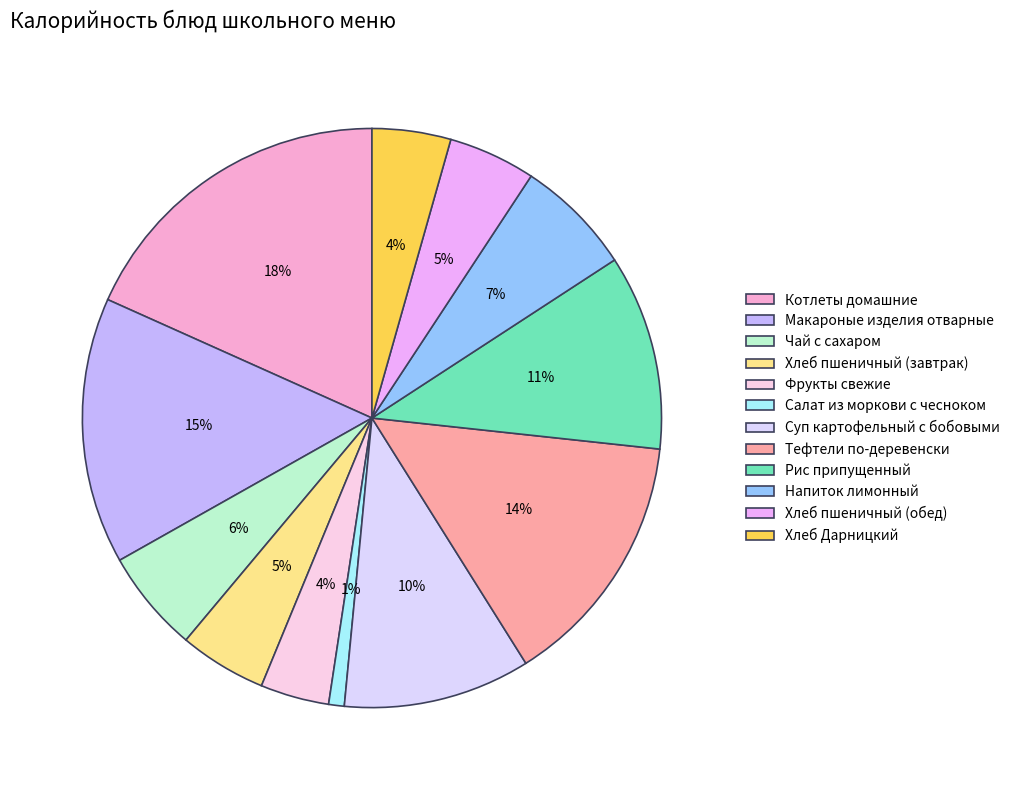

To the nearest percent, what is the difference between the Тефтели по-деревенски and Рис припущенный slice percentages?

3%